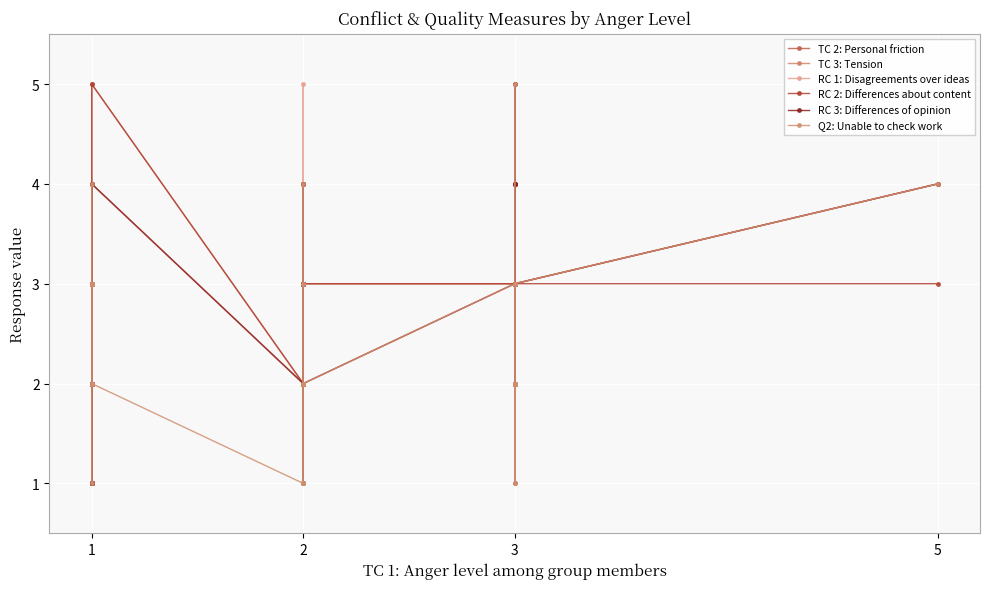

At which category does the chart reach its minimum across all series?

3